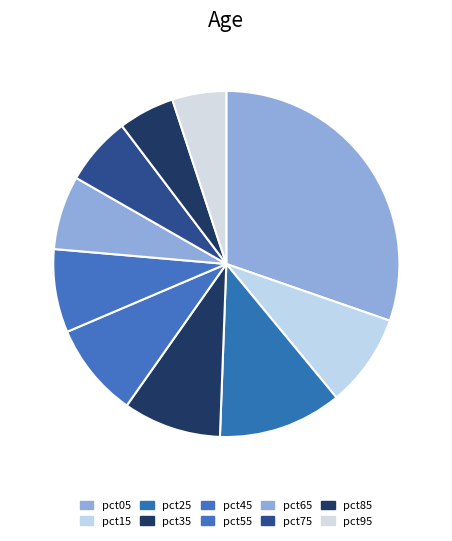

Do pct85 and pct35 together represent more than half of the pie?

No